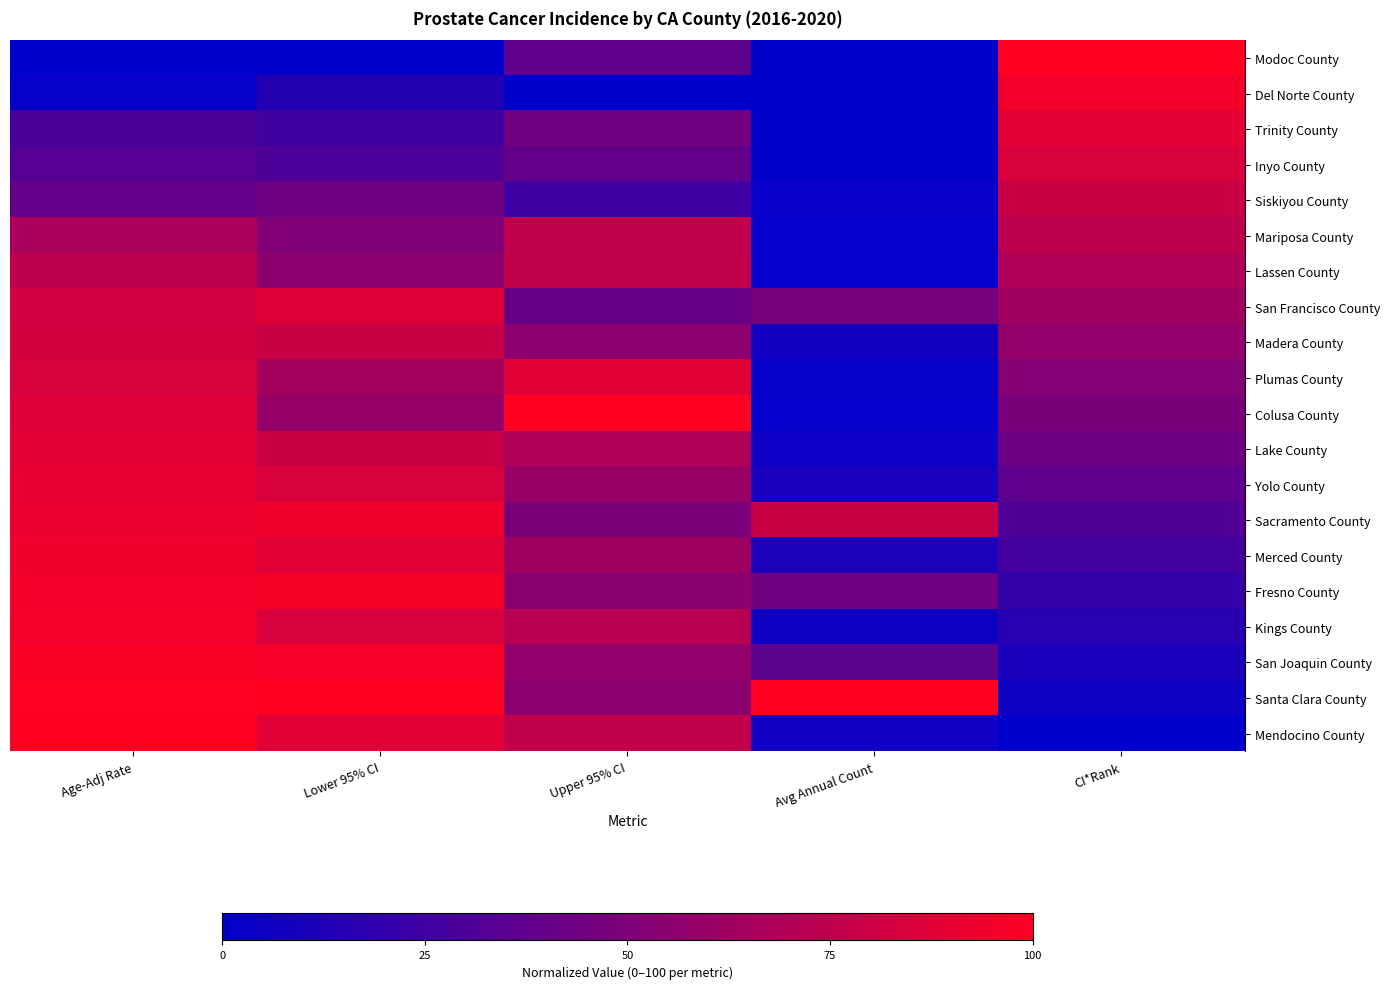

Which series has the widest spread of values?

Modoc County